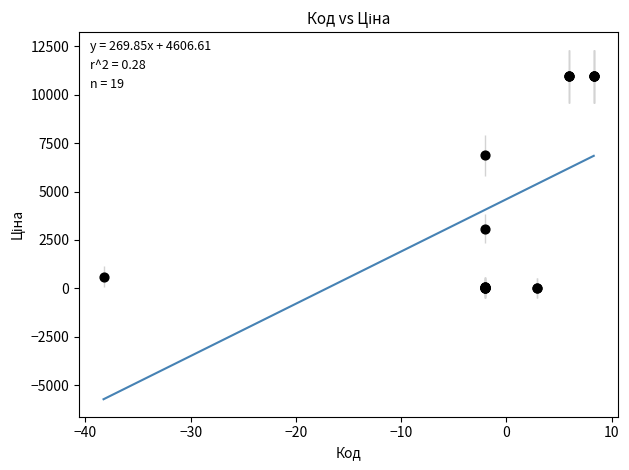

What Y value in the scatter plot is closest to 5483?

6869.4